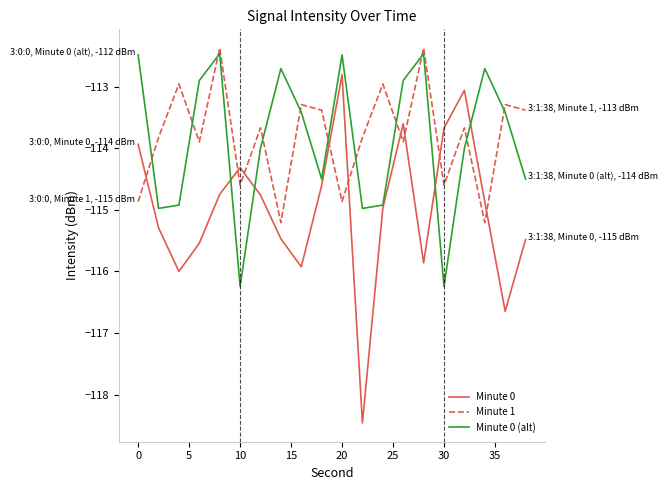

What is the minimum value shown in the chart?

-118.5